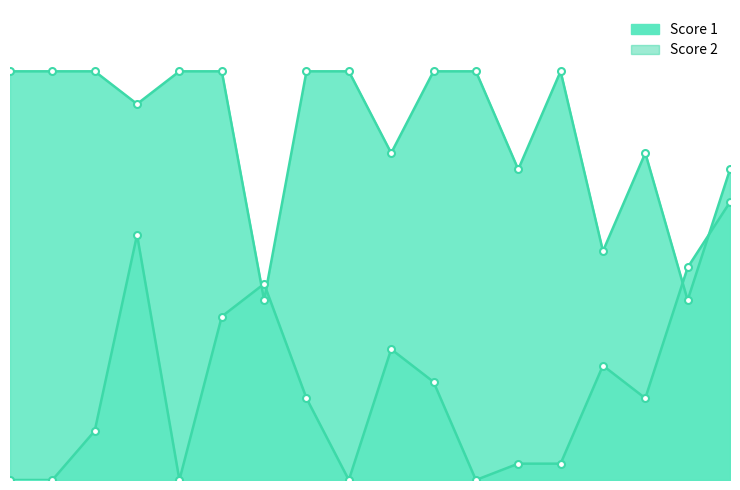

True or false: Score 2 has a value of 1 at 14.

True